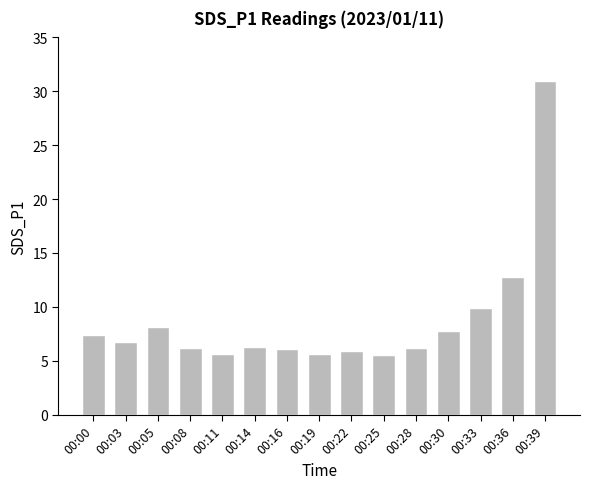

True or false: the data shows 5.7 at 00:19.

True